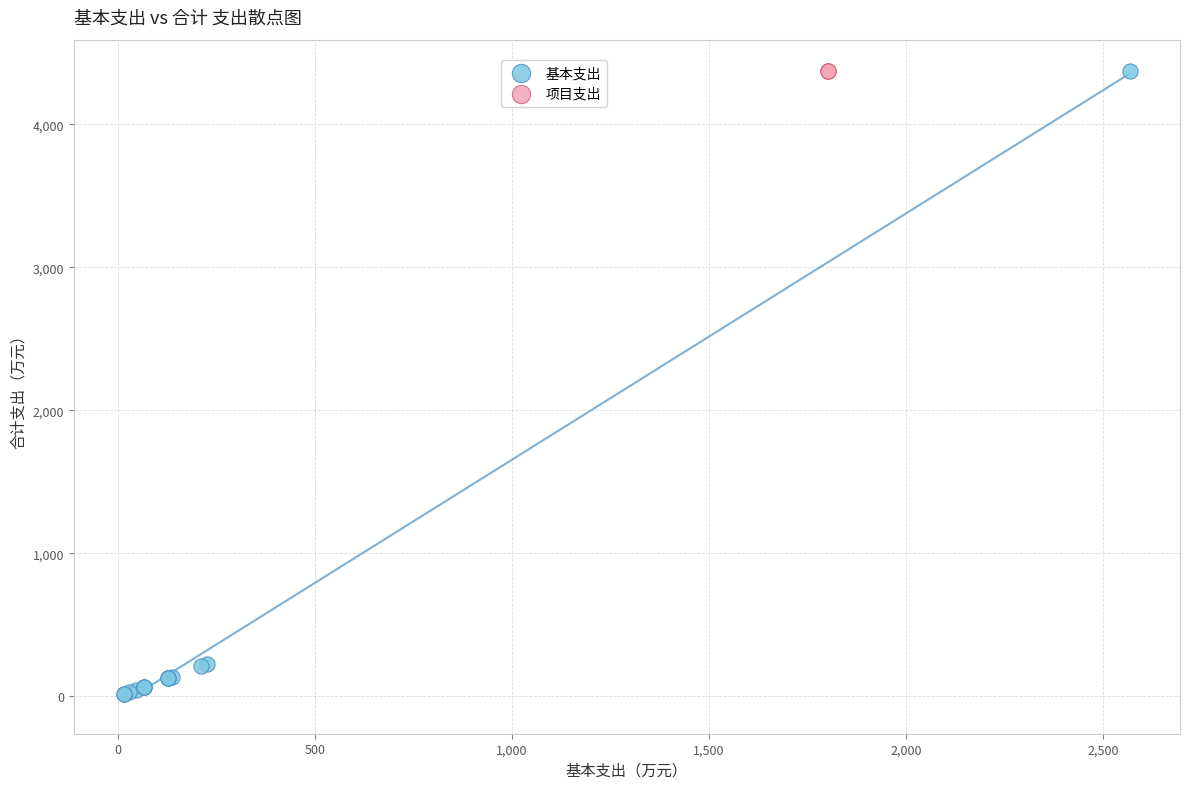

Which series contains the lowest Y value?

基本支出